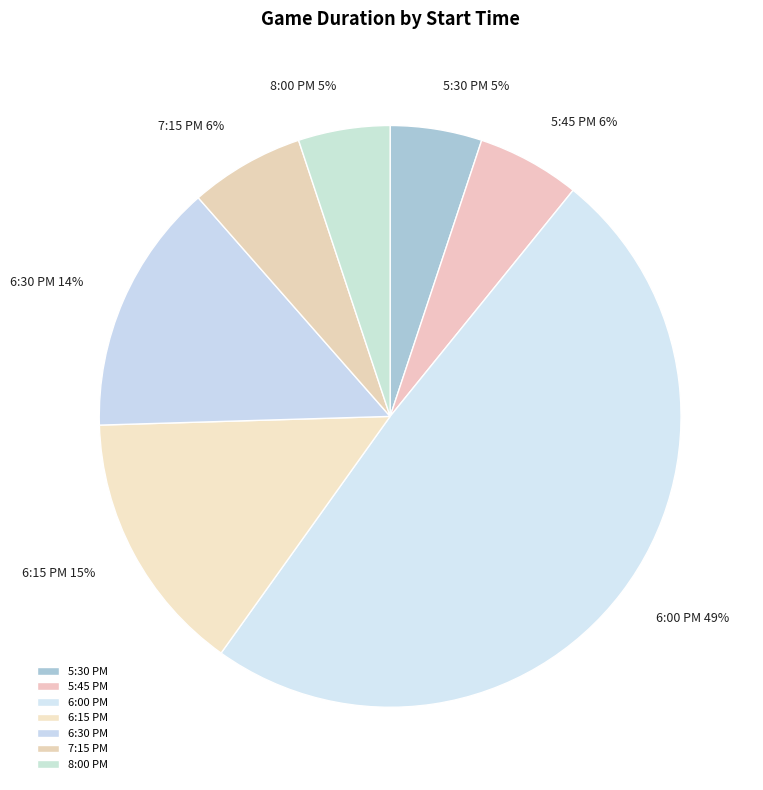

What is the largest slice in the pie chart?

6:00 PM